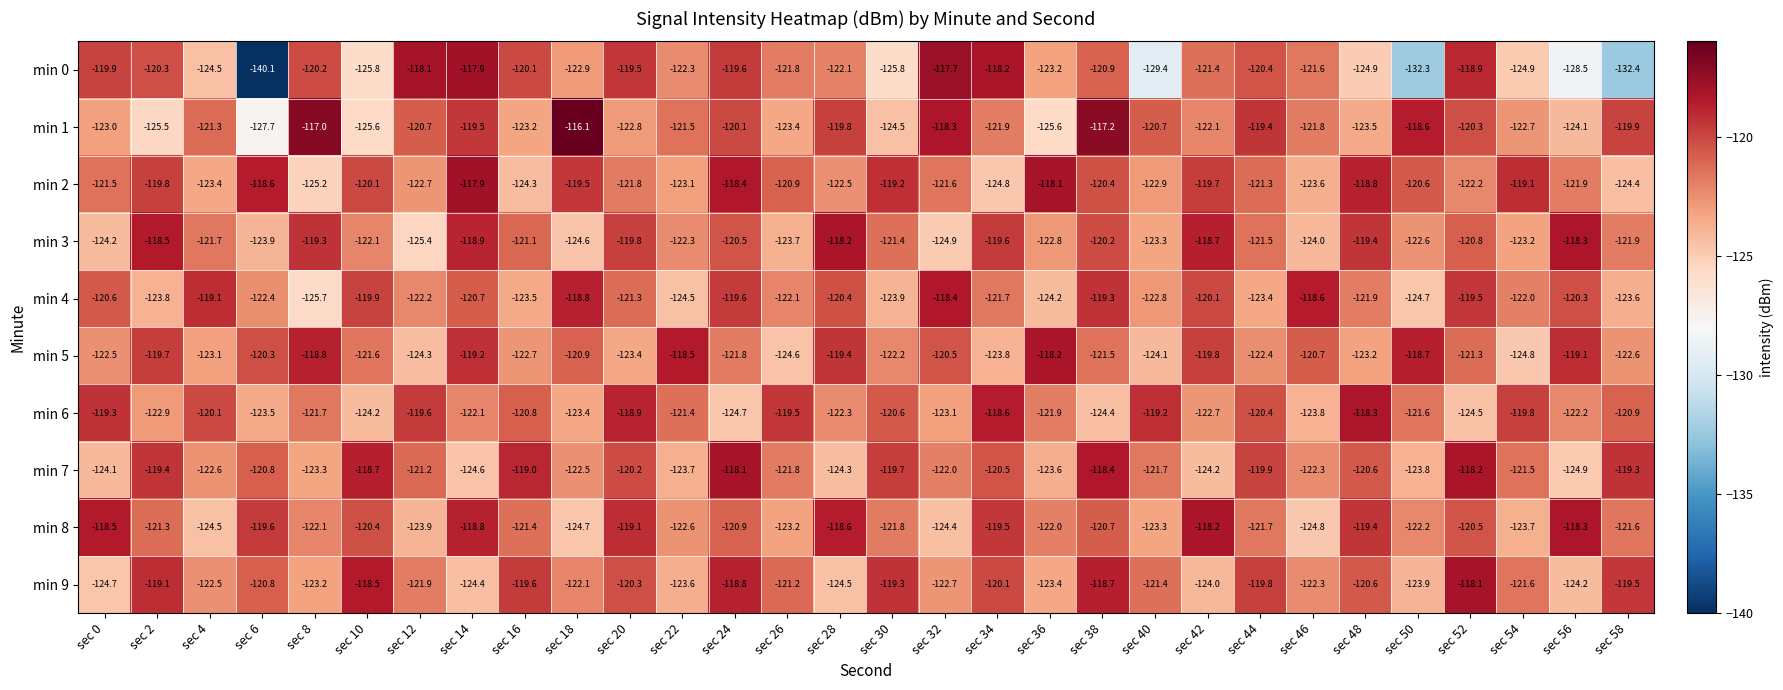

What is the difference between the maximum and minimum values in the min 5 series?

6.6